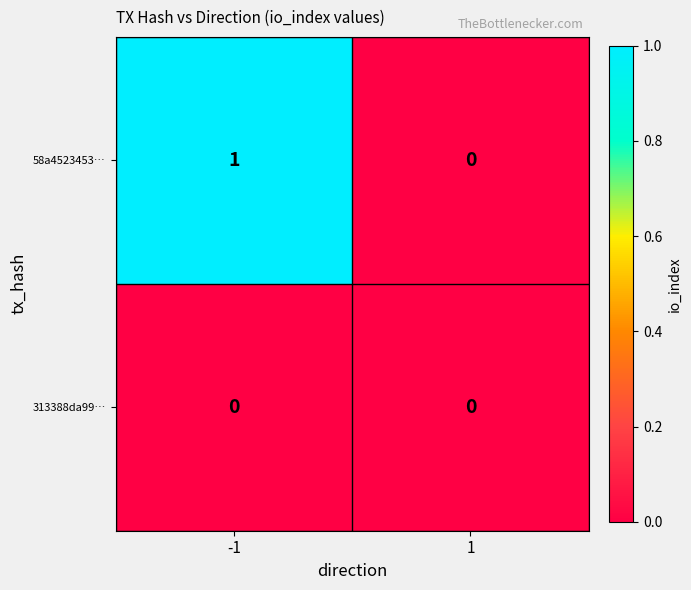

Which series has the largest total across all categories?

58a4523453…